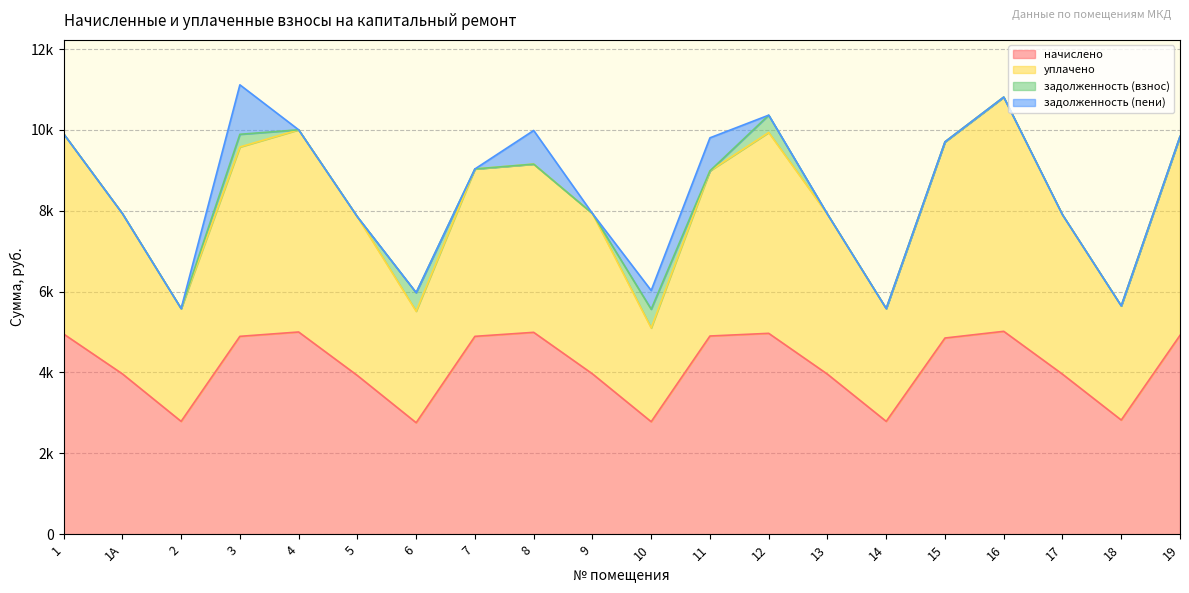

Which label corresponds to the largest value in the chart?

16